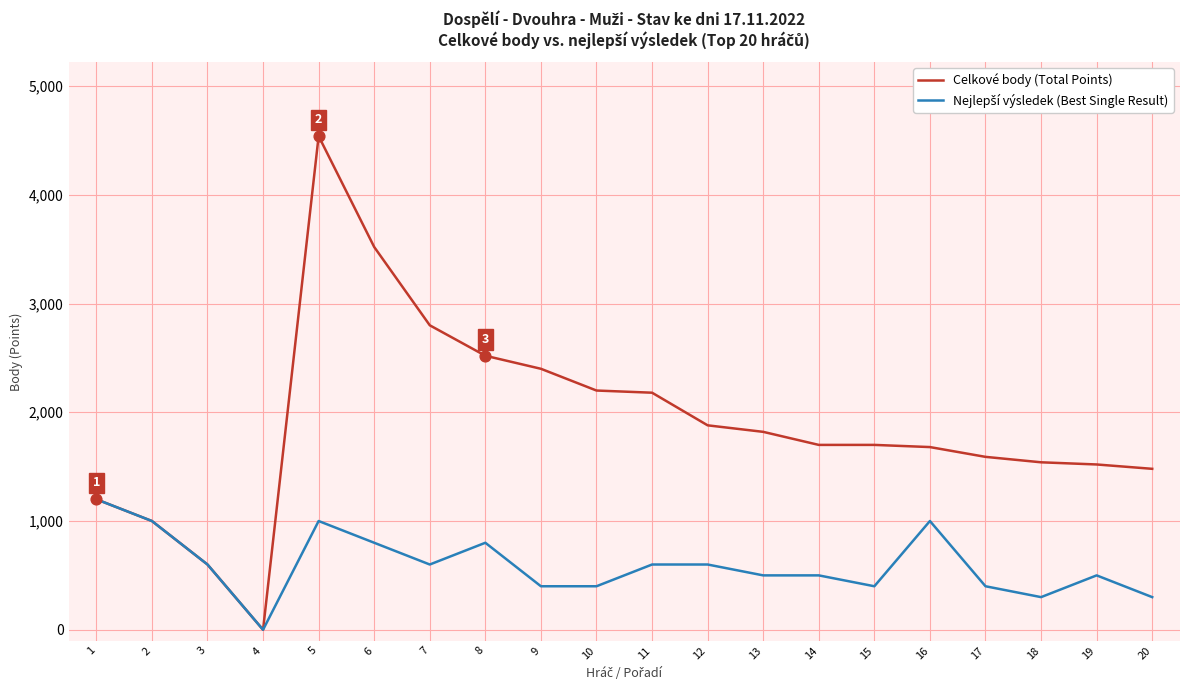

Which series has the widest spread of values?

Celkové body (Total Points)